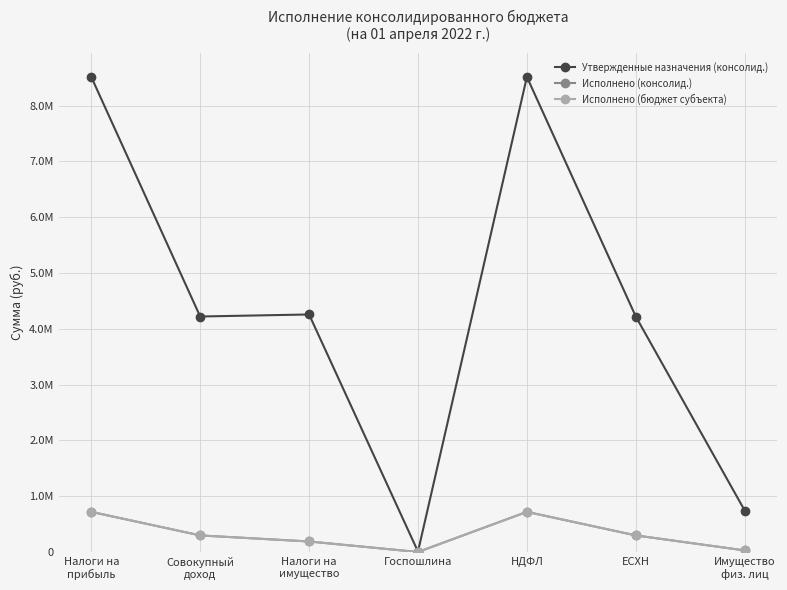

Is this an area chart (filled region under the line)?

No